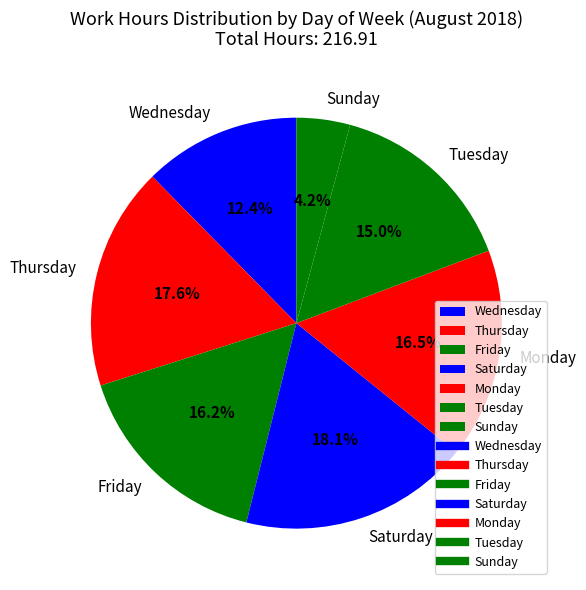

Which has a higher value, Tuesday or Wednesday?

Tuesday